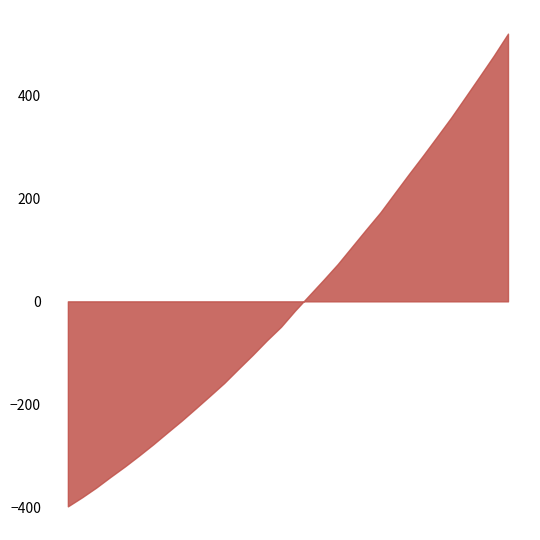

What is the difference between the maximum and minimum values?

918.2